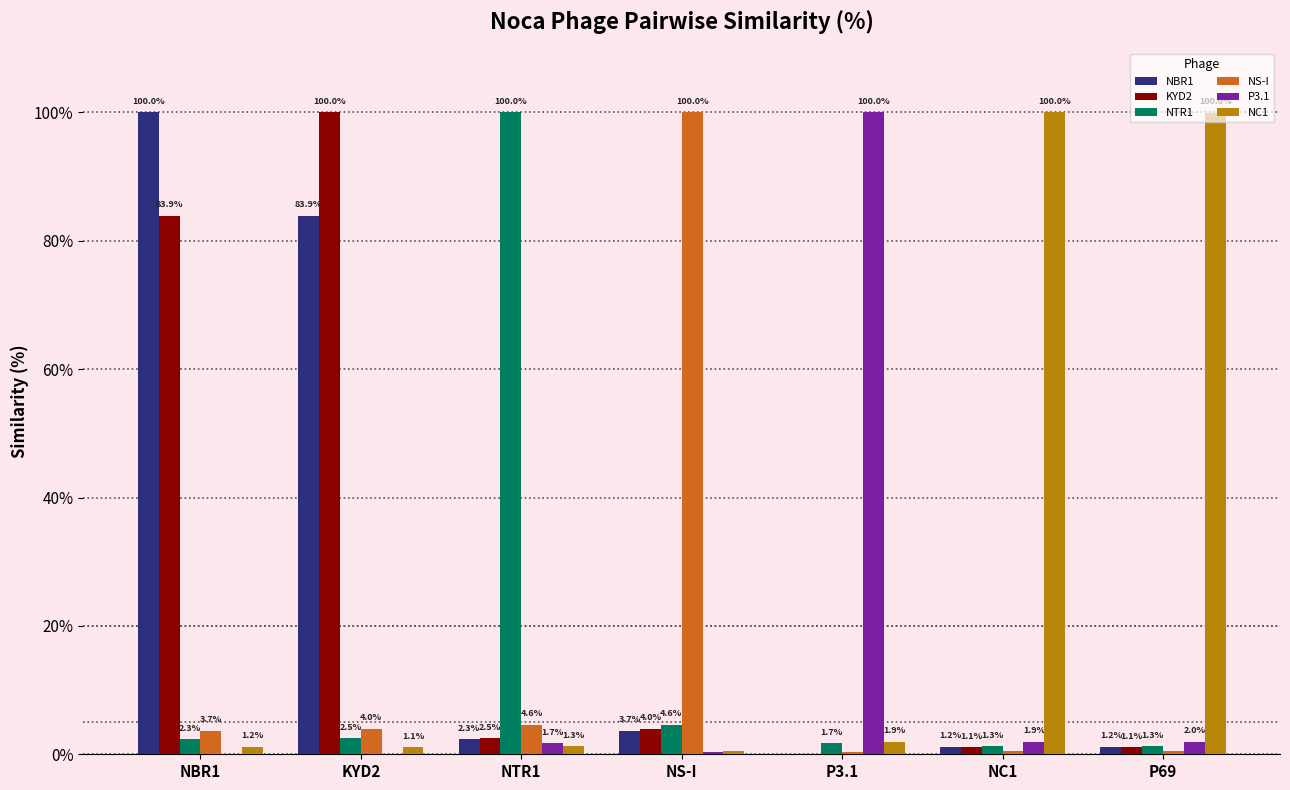

True or false: NC1 has a value of 1.3 at NTR1.

True